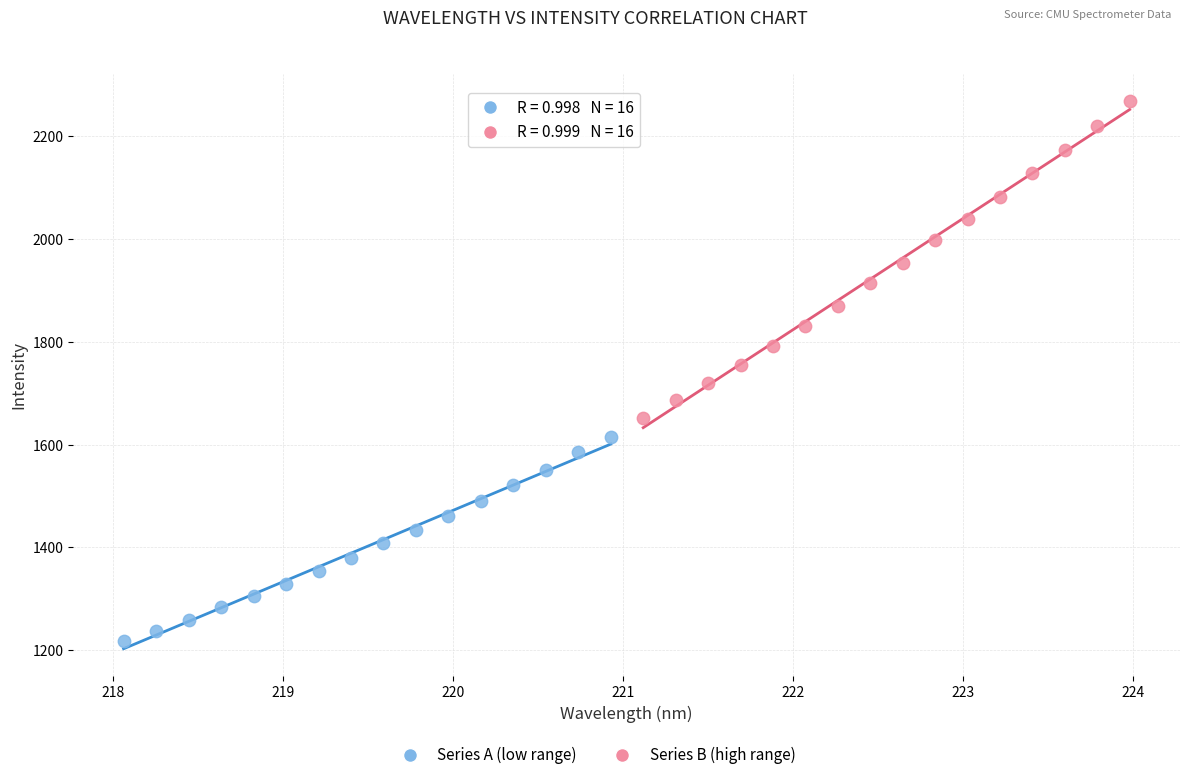

Which series has the widest spread of Y values?

Series B (high range)